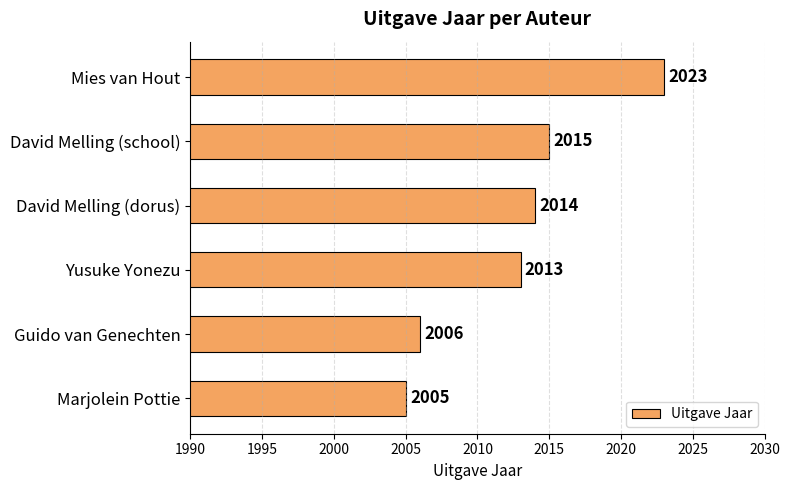

Rank the categories by value from highest to lowest.

Mies van Hout, David Melling (school), David Melling (dorus), Yusuke Yonezu, Guido van Genechten, Marjolein Pottie